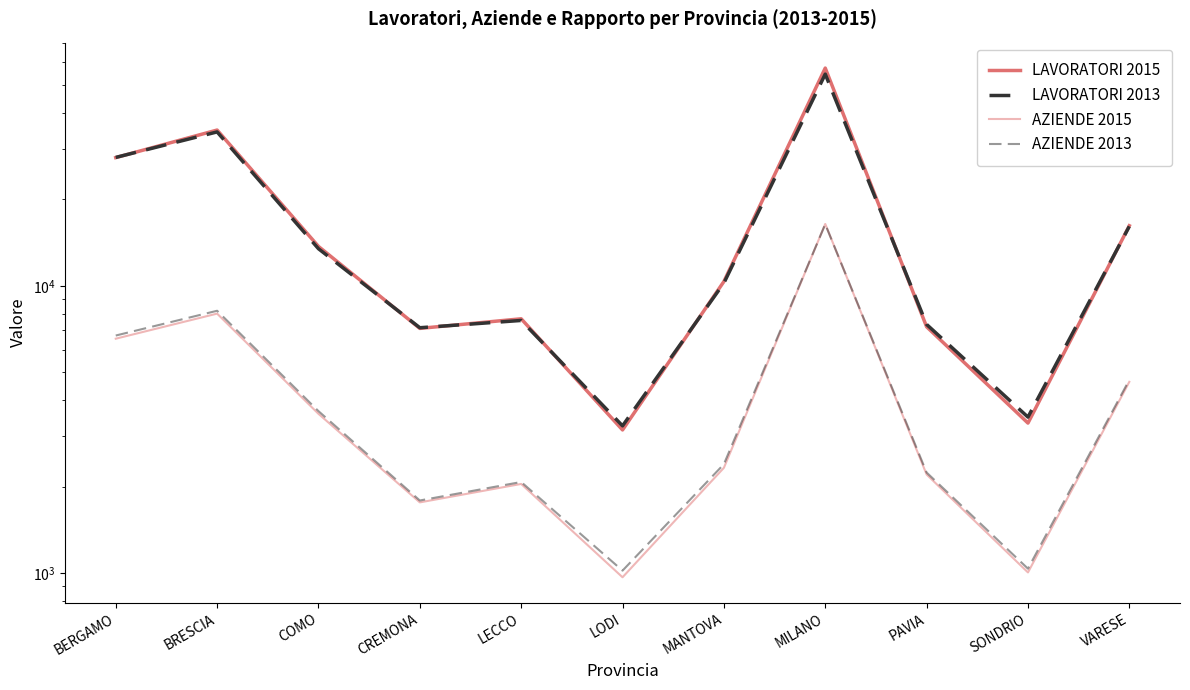

True or false: AZIENDE 2015 and LAVORATORI 2013 cross at least once.

False